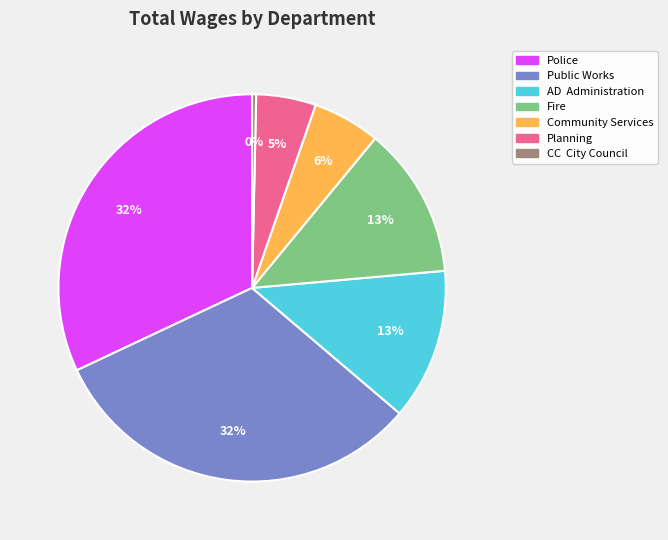

Does Police represent more than half of the total?

No